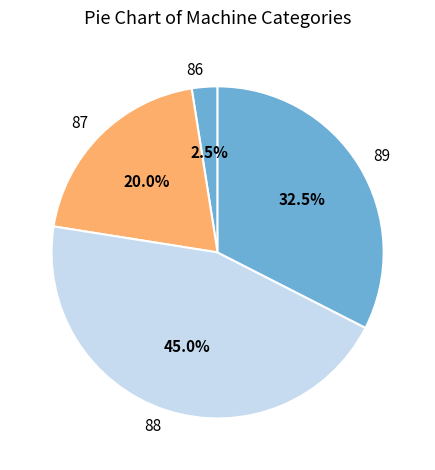

Does 88 represent more than half of the total?

No